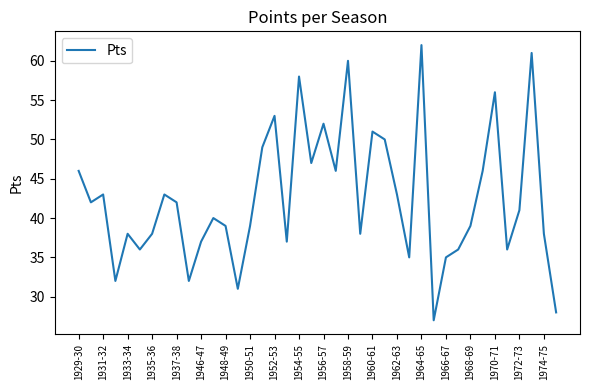

What is the difference between the maximum and minimum values?

35